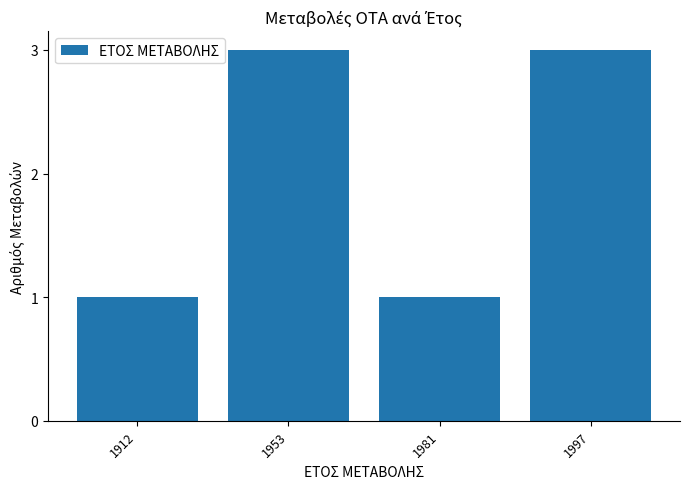

What is the maximum value shown in the chart?

3